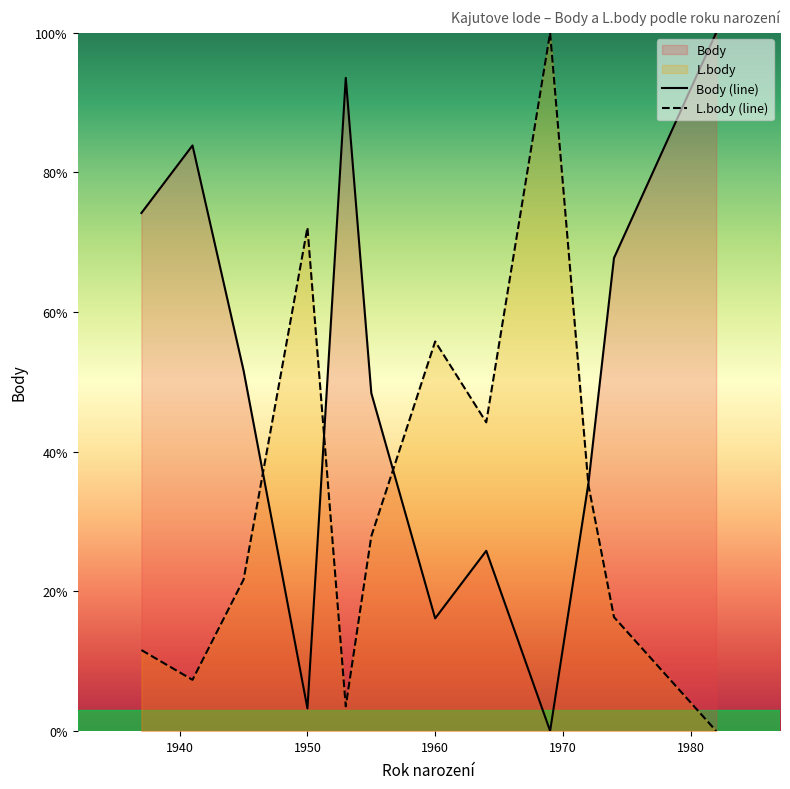

How many values in Body (line) are above zero?

11